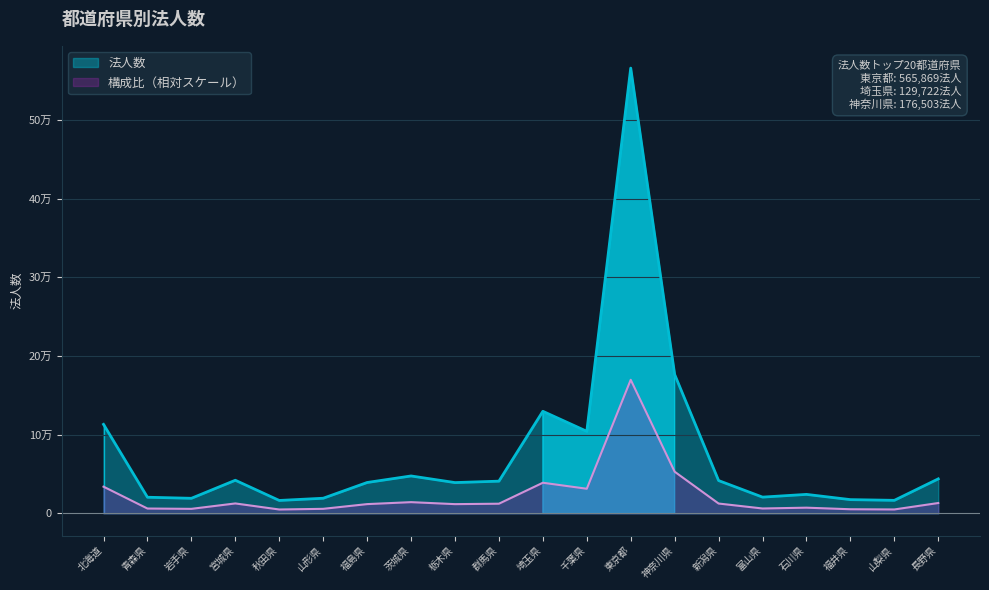

Where is the data nearest to the value 291139?

神奈川県